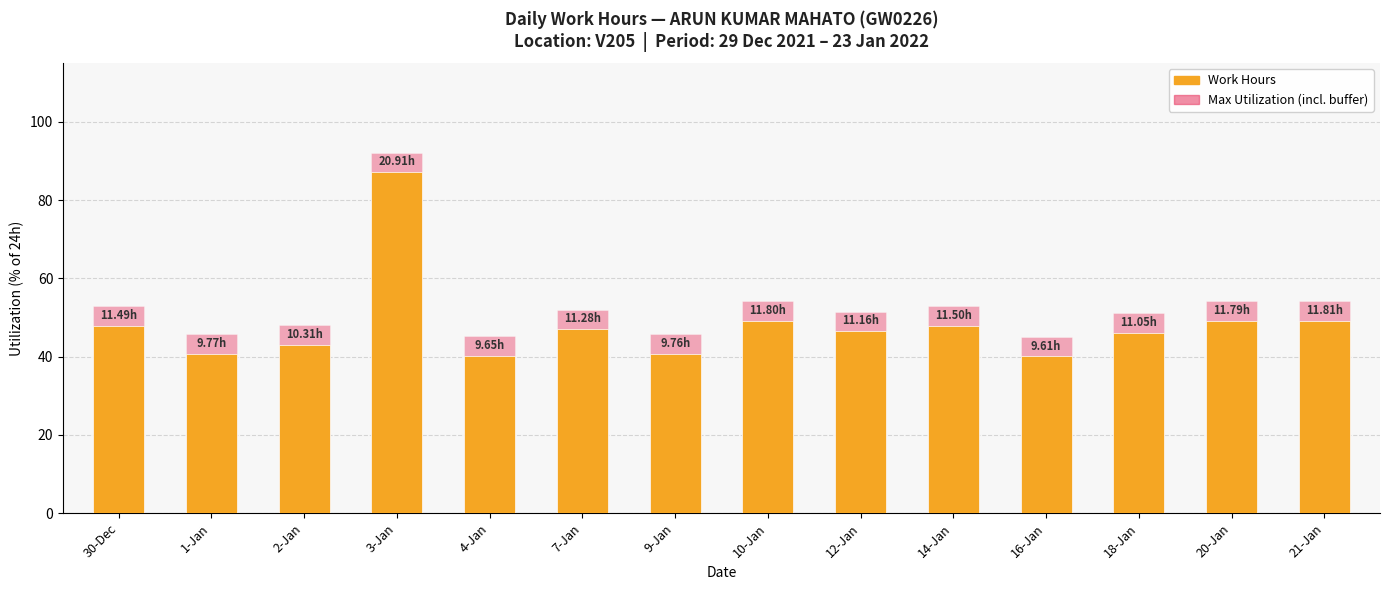

Reading left to right, what are all the values shown in this chart?

Work Hours: 30-Dec=47.9	1-Jan=40.7	2-Jan=43.0	3-Jan=87.1	4-Jan=40.2	7-Jan=47.0	9-Jan=40.7	10-Jan=49.2	12-Jan=46.5	14-Jan=47.9	16-Jan=40.0	18-Jan=46.0	20-Jan=49.1	21-Jan=49.2
Max (incl. OT buffer): 30-Dec=52.9	1-Jan=45.7	2-Jan=48.0	3-Jan=92.1	4-Jan=45.2	7-Jan=52.0	9-Jan=45.7	10-Jan=54.2	12-Jan=51.5	14-Jan=52.9	16-Jan=45.0	18-Jan=51.0	20-Jan=54.1	21-Jan=54.2